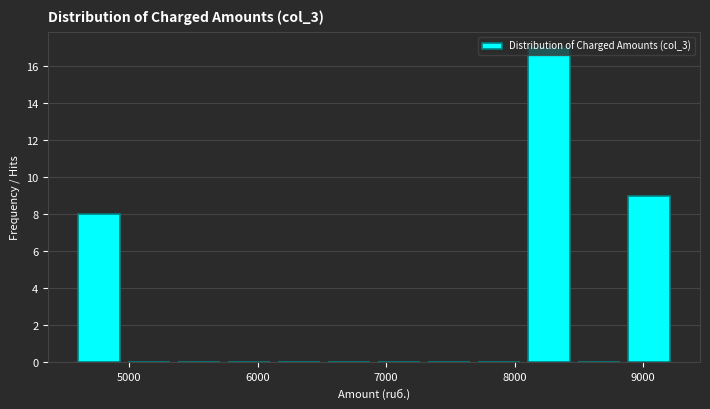

Around what value on the x-axis is the tallest bar? Give the approximate position of its centre, as read against the axis.

8300